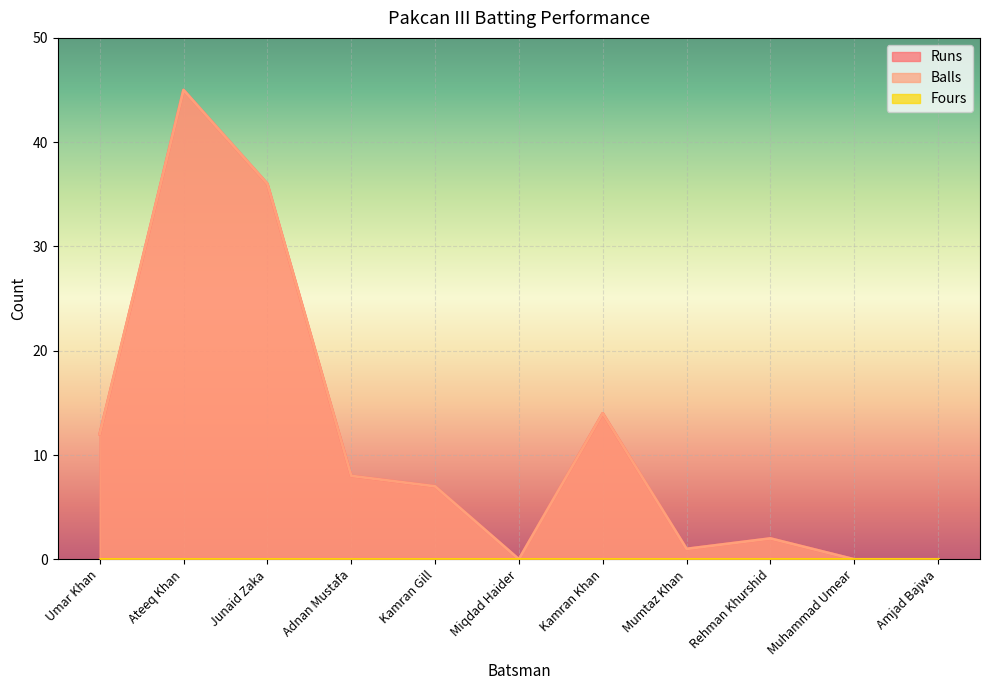

True or false: Runs has a value of -23 at Miqdad Haider.

False